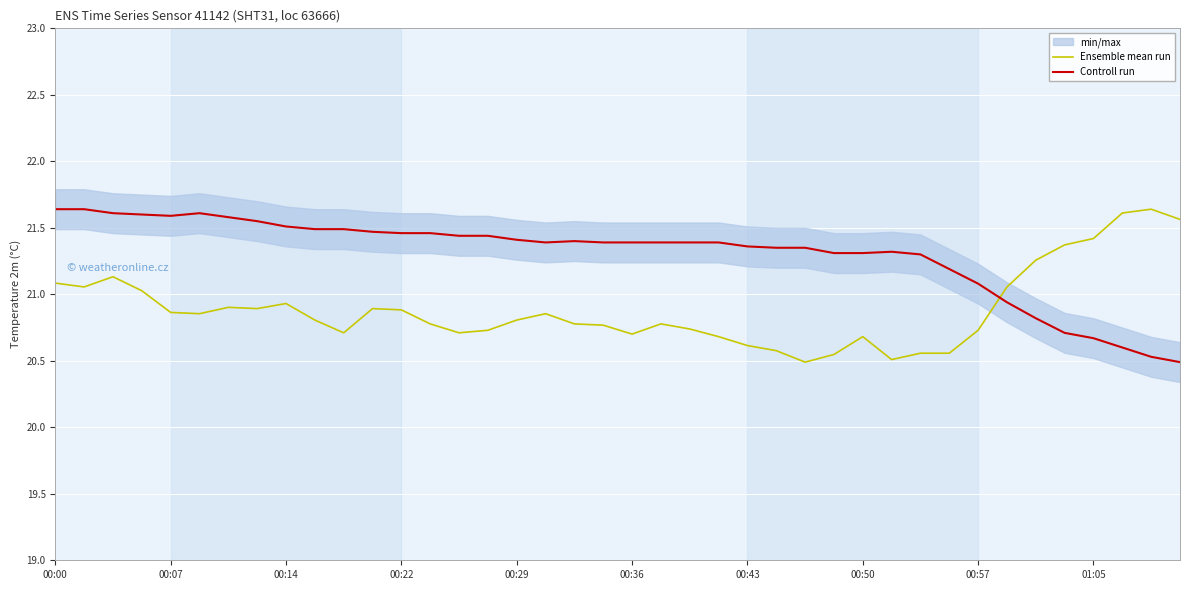

The Controll run series shows 21.6 at 00:00. True or false?

True